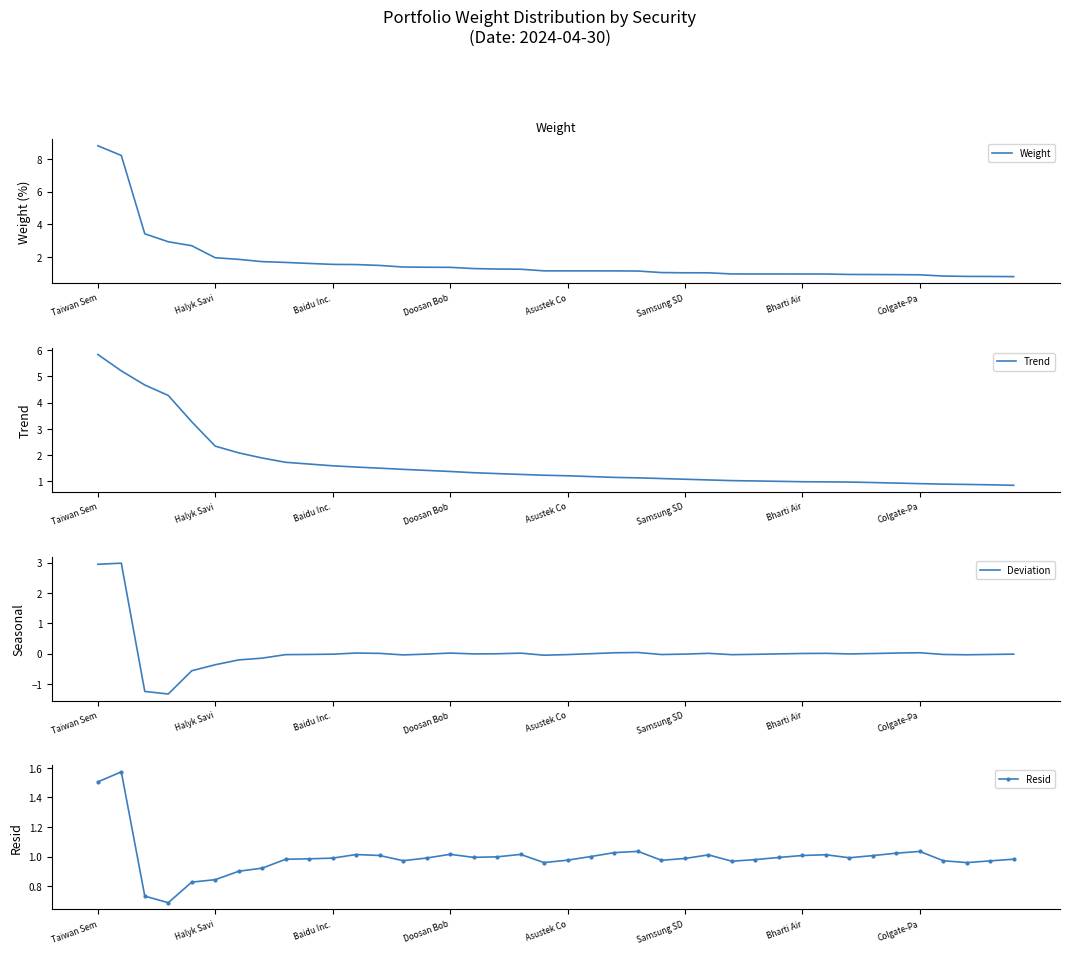

What is the difference between the second highest and second lowest values in the Deviation series?

4.2